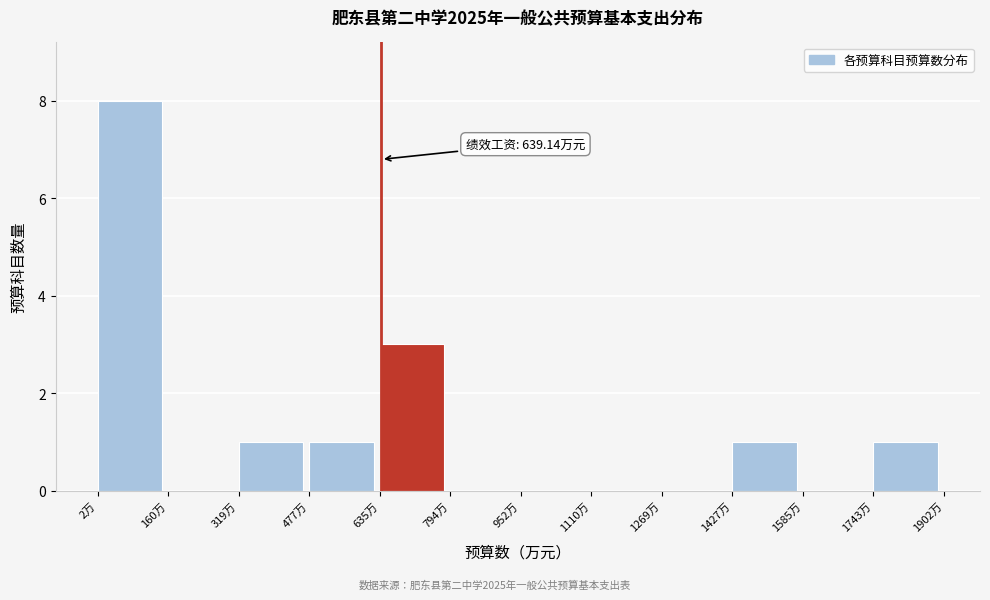

Over which range of the x-axis is the bar tallest?

0 to 160